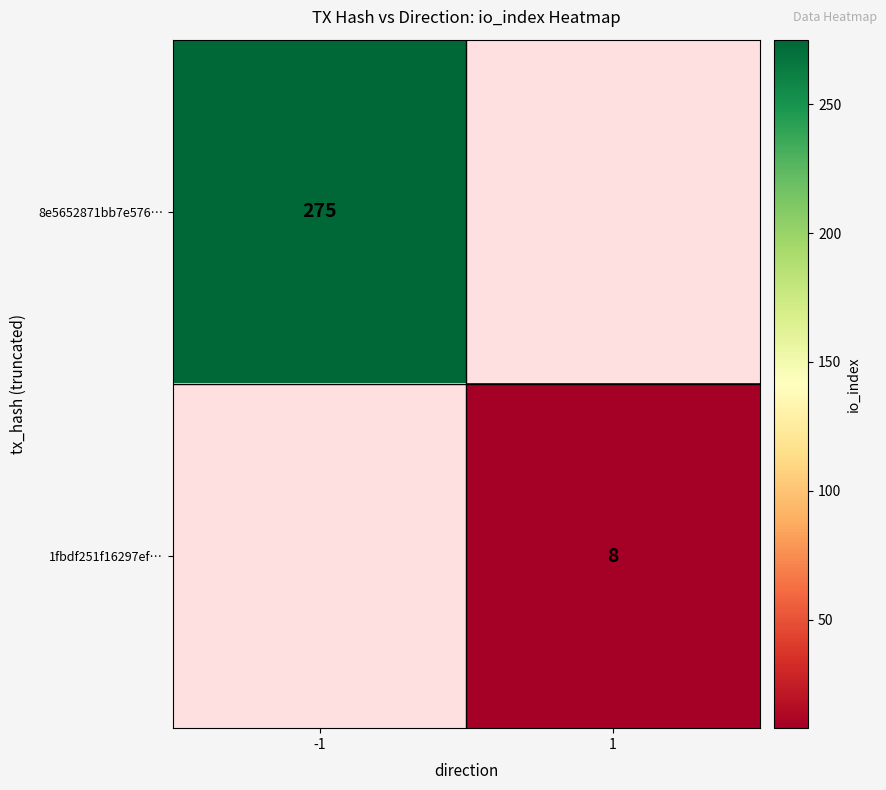

True or false: 1fbdf251f16297ef… has a value of 8 at 1.

True